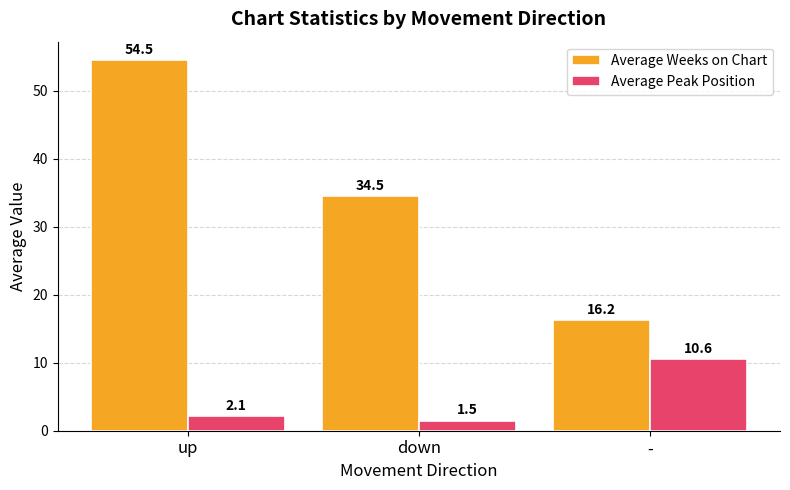

What are all the series names shown in the legend?

Average Weeks on Chart, Average Peak Position